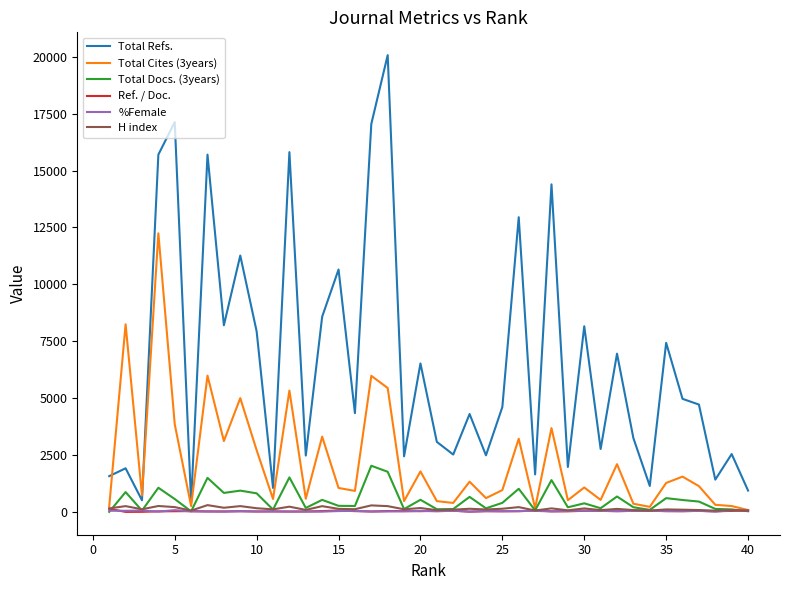

Which series has the largest total across all categories?

Total Refs.